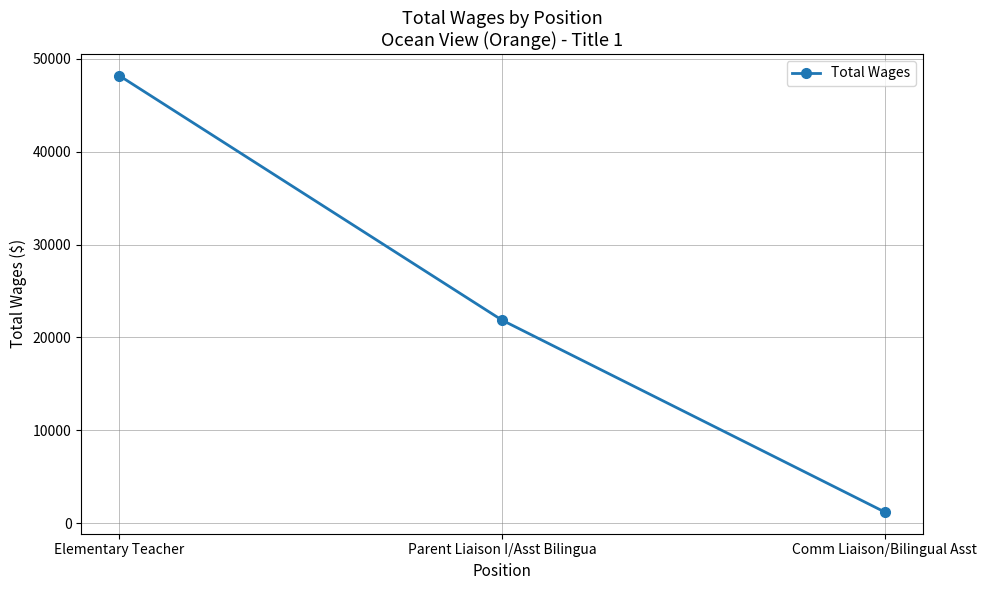

What is the maximum value shown in the chart?

48167